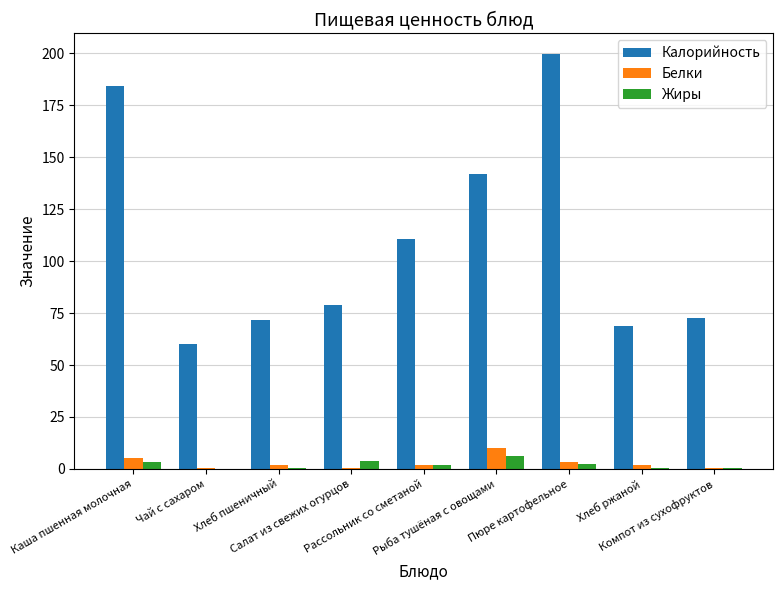

What is the sum of all Белки values?

25.8